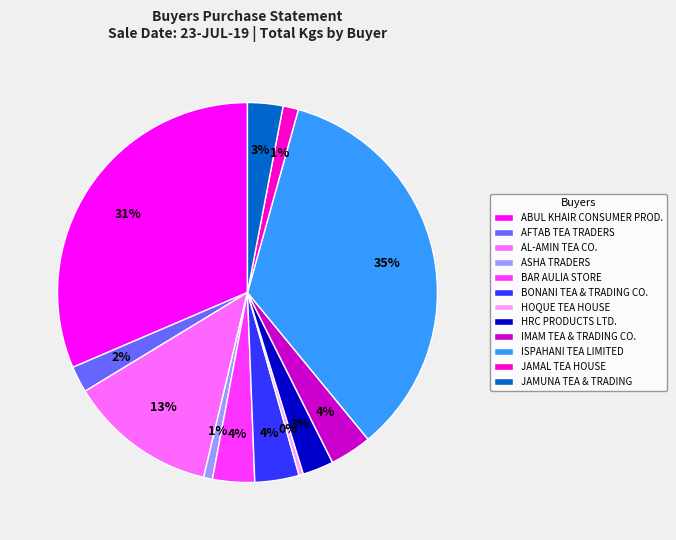

Which category has the biggest portion of the pie?

ISPAHANI TEA LIMITED